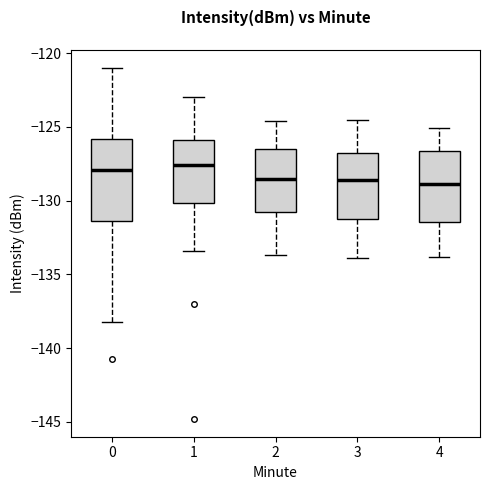

Reading left to right, read every box against the y-axis: the position of its median line, the range the box covers, and the ends of its whiskers. The values are not printed on the chart, so give them approximately, as read against the axis.

0: median -128.0, box -131.5 to -126.0, whiskers -138.0 to -121.0
1: median -127.5, box -130.0 to -126.0, whiskers -133.5 to -123.0
2: median -128.5, box -131.0 to -126.5, whiskers -133.5 to -124.5
3: median -128.5, box -131.0 to -126.5, whiskers -134.0 to -124.5
4: median -129.0, box -131.5 to -126.5, whiskers -134.0 to -125.0